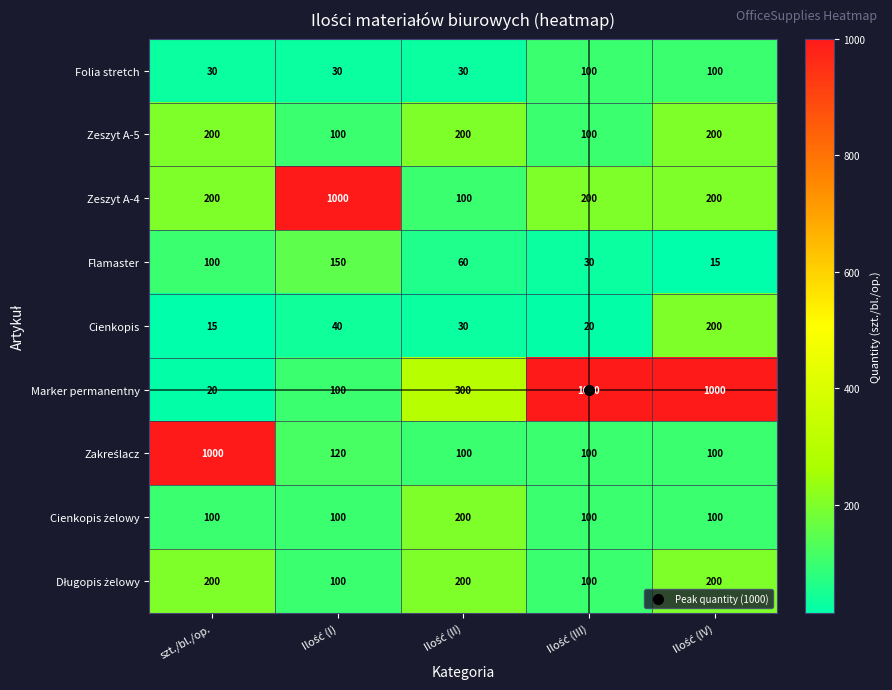

How many distinct data groups are displayed?

9